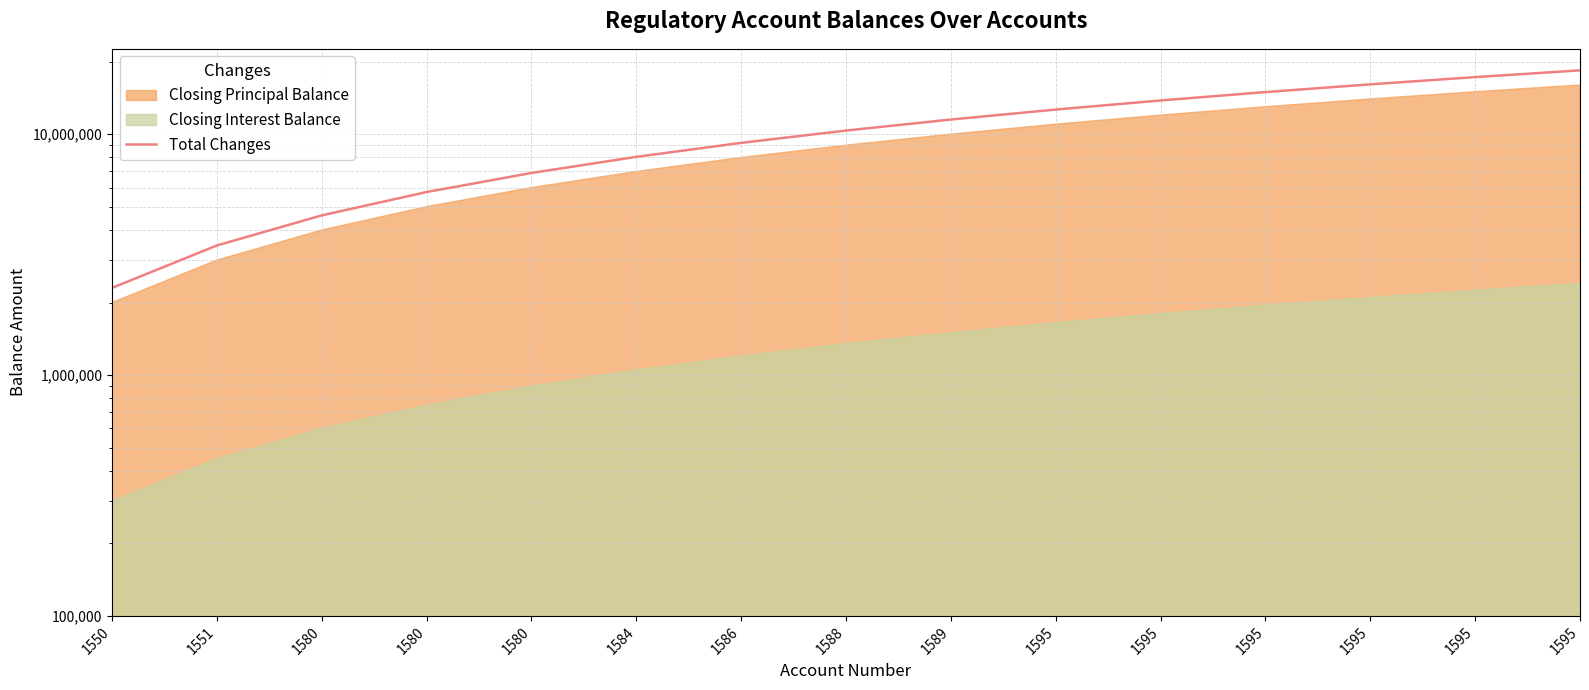

What is the difference between the maximum and second lowest values?

14950000